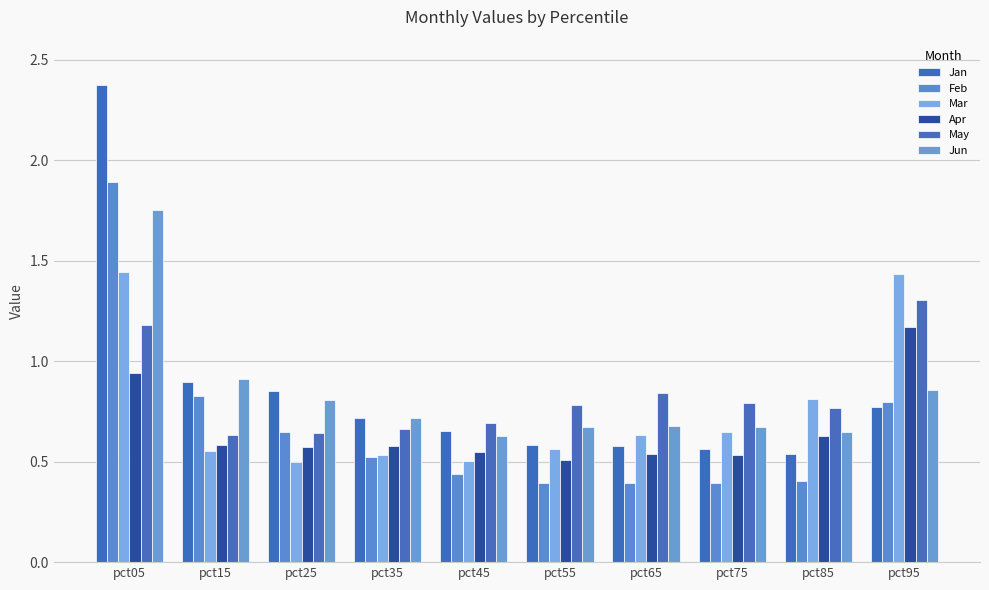

Which series has the largest total across all categories?

Jan